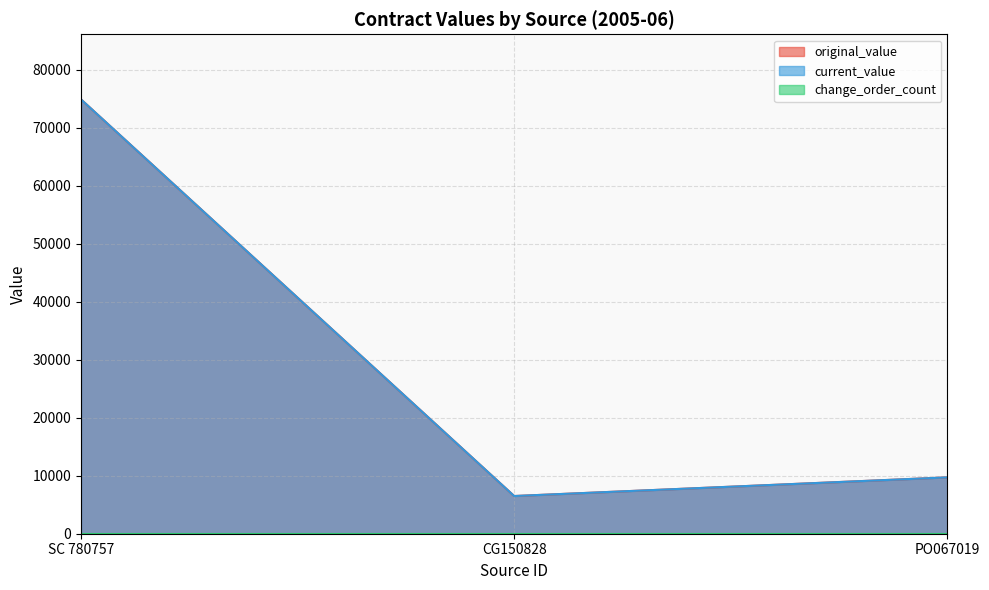

How many values in the original_value series are below 9717?

1